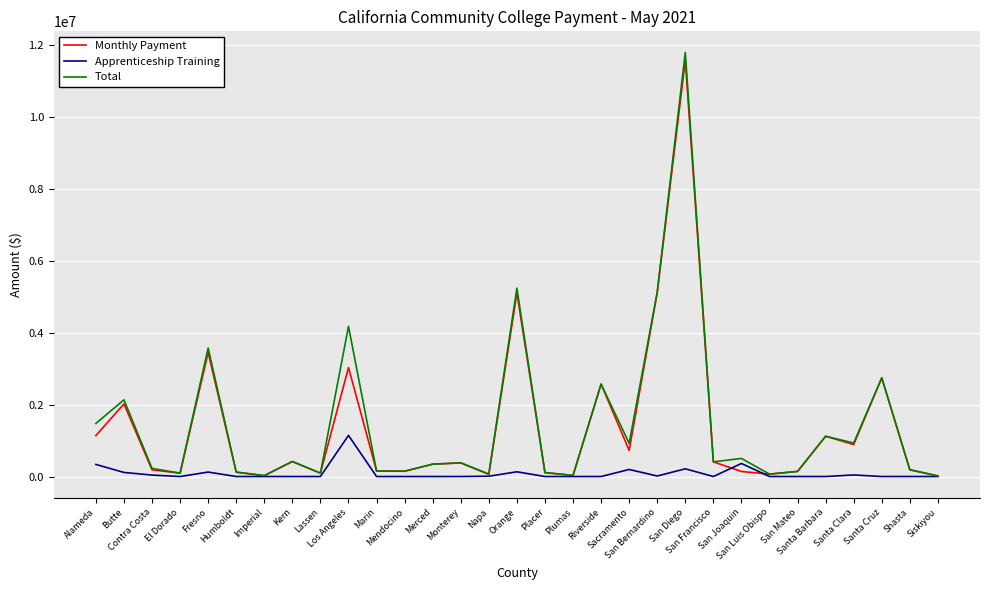

At which label does Apprenticeship Training reach its peak?

Los Angeles